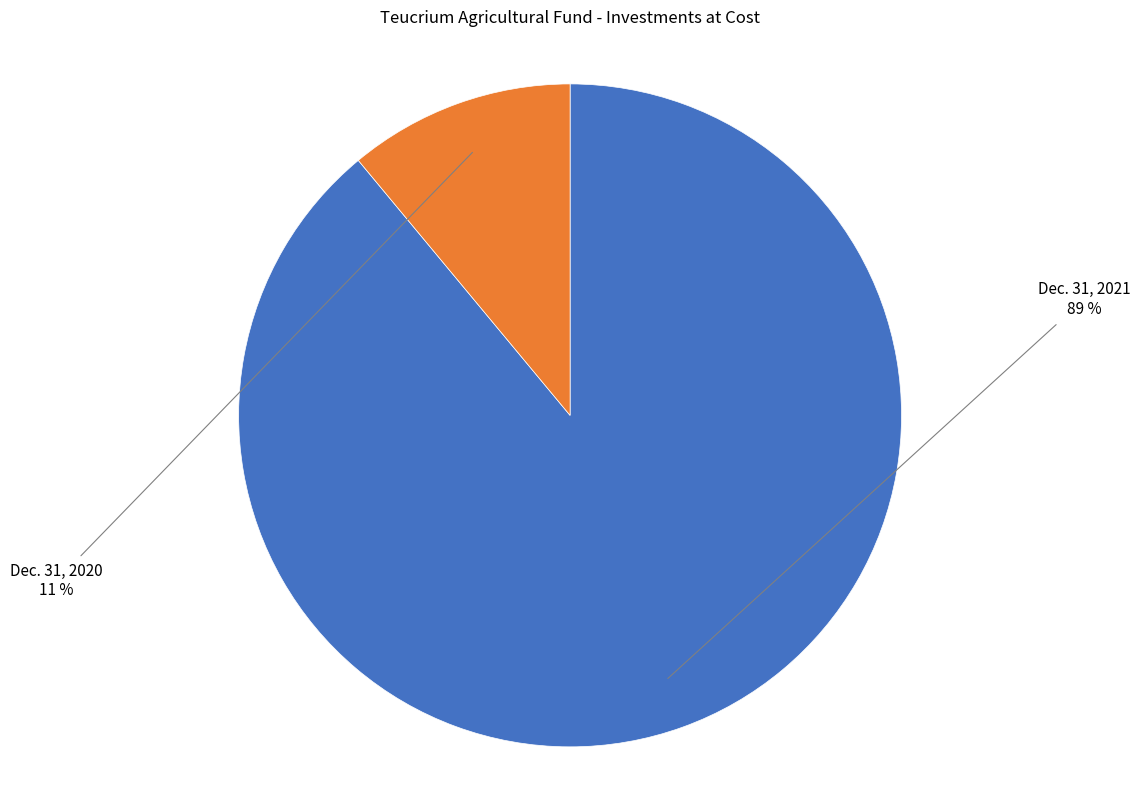

How many segments does this pie chart have?

2